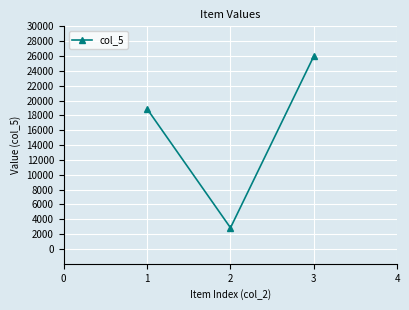

How many lines are shown in the chart?

1